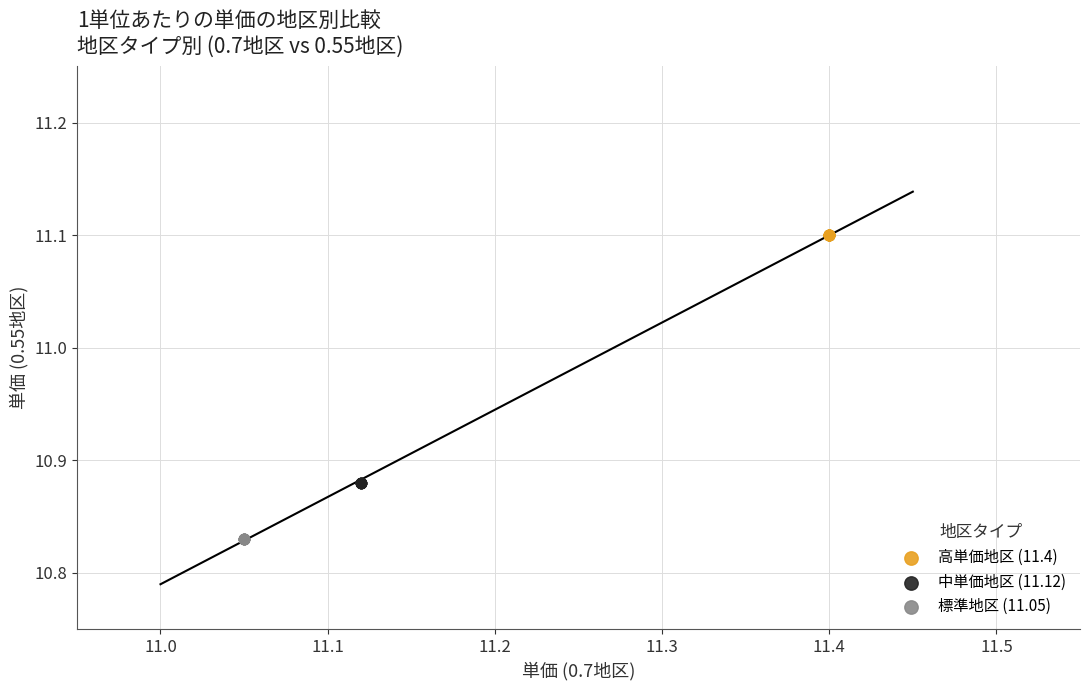

Which series reaches the minimum Y coordinate?

標準地区 (11.05)